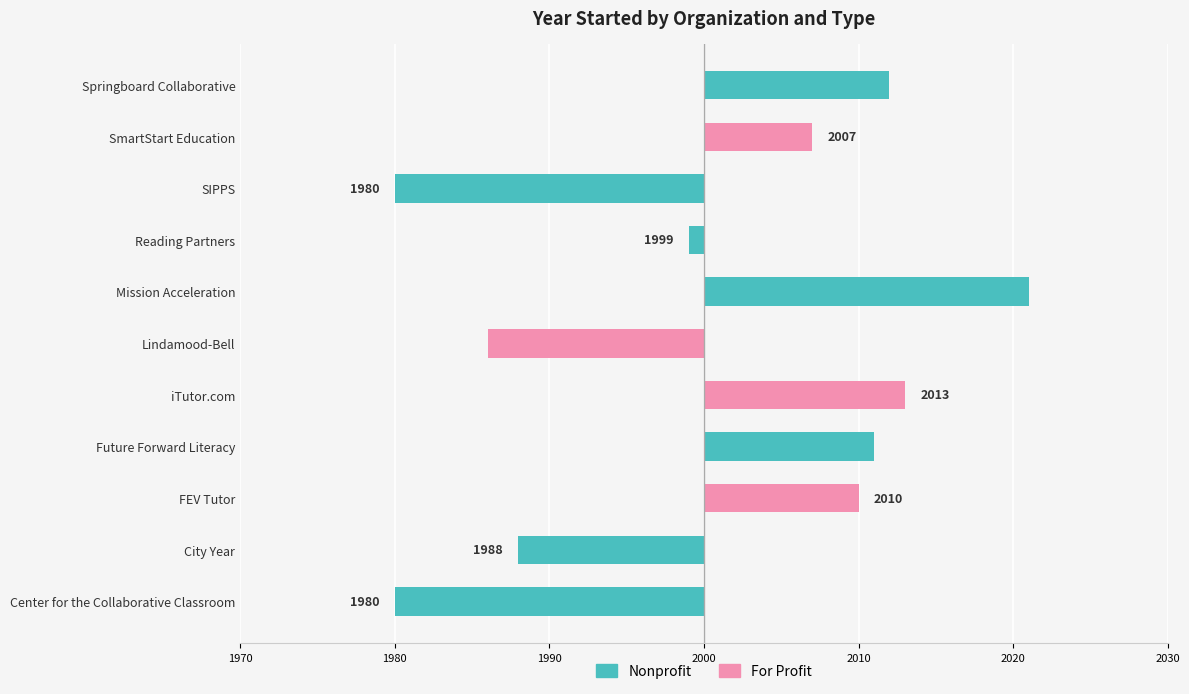

Does the chart contain stacked bars?

No